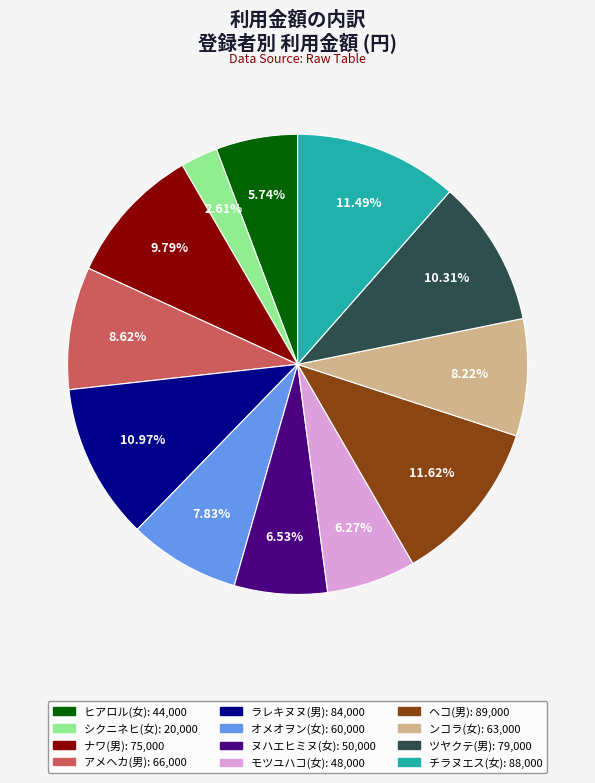

To the nearest percent, what percentage of the pie is ツヤクテ(男)?

10%